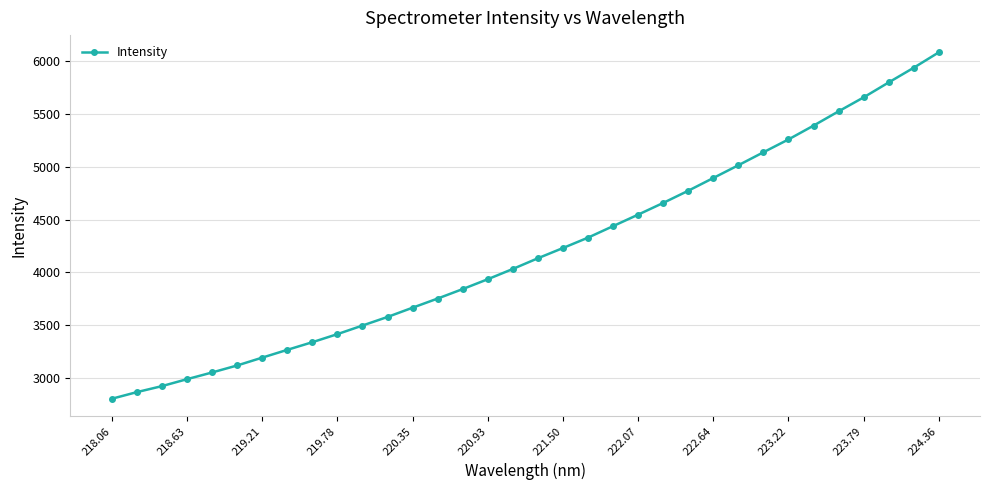

How many values are below 4134?

17